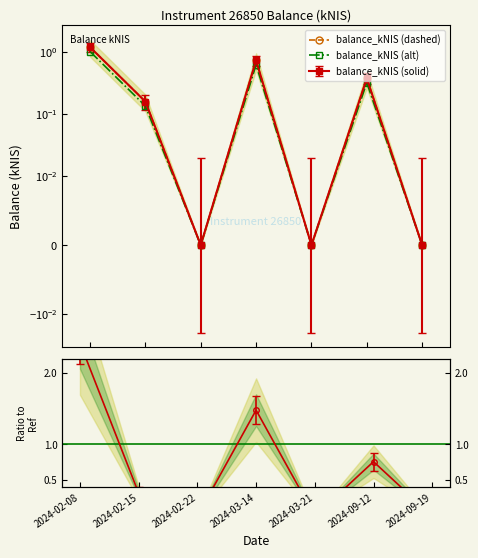

The balance_kNIS (alt) series shows 0.3 at 2024-09-12. True or false?

True